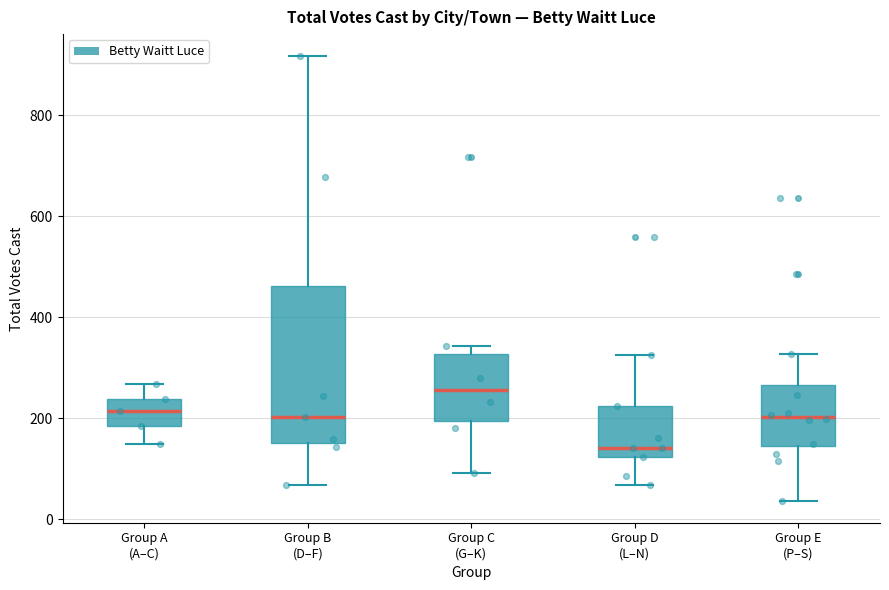

Reading left to right, read every box against the y-axis: the position of its median line, the range the box covers, and the ends of its whiskers. The values are not printed on the chart, so give them approximately, as read against the axis.

Group A (A–C): median 220, box 180 to 240, whiskers 140 to 260
Group B (D–F): median 200, box 160 to 460, whiskers 60 to 920
Group C (G–K): median 260, box 200 to 320, whiskers 100 to 340
Group D (L–N): median 140, box 120 to 220, whiskers 60 to 320
Group E (P–S): median 200, box 140 to 260, whiskers 40 to 320